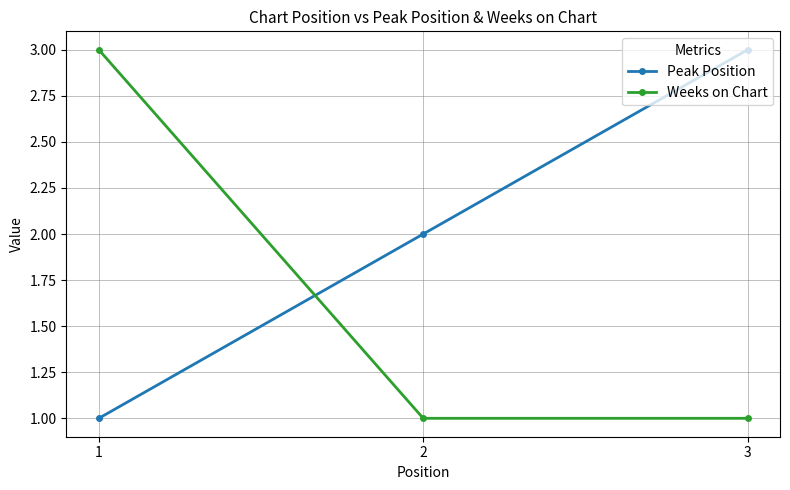

Which series changed the most between 1 and 2?

Weeks on Chart